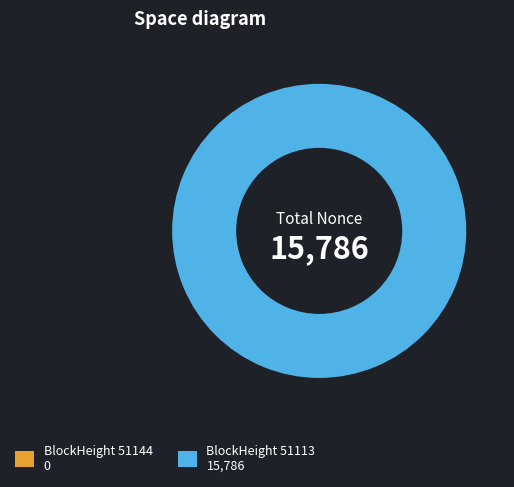

Which slice represents more than half of the pie?

51113